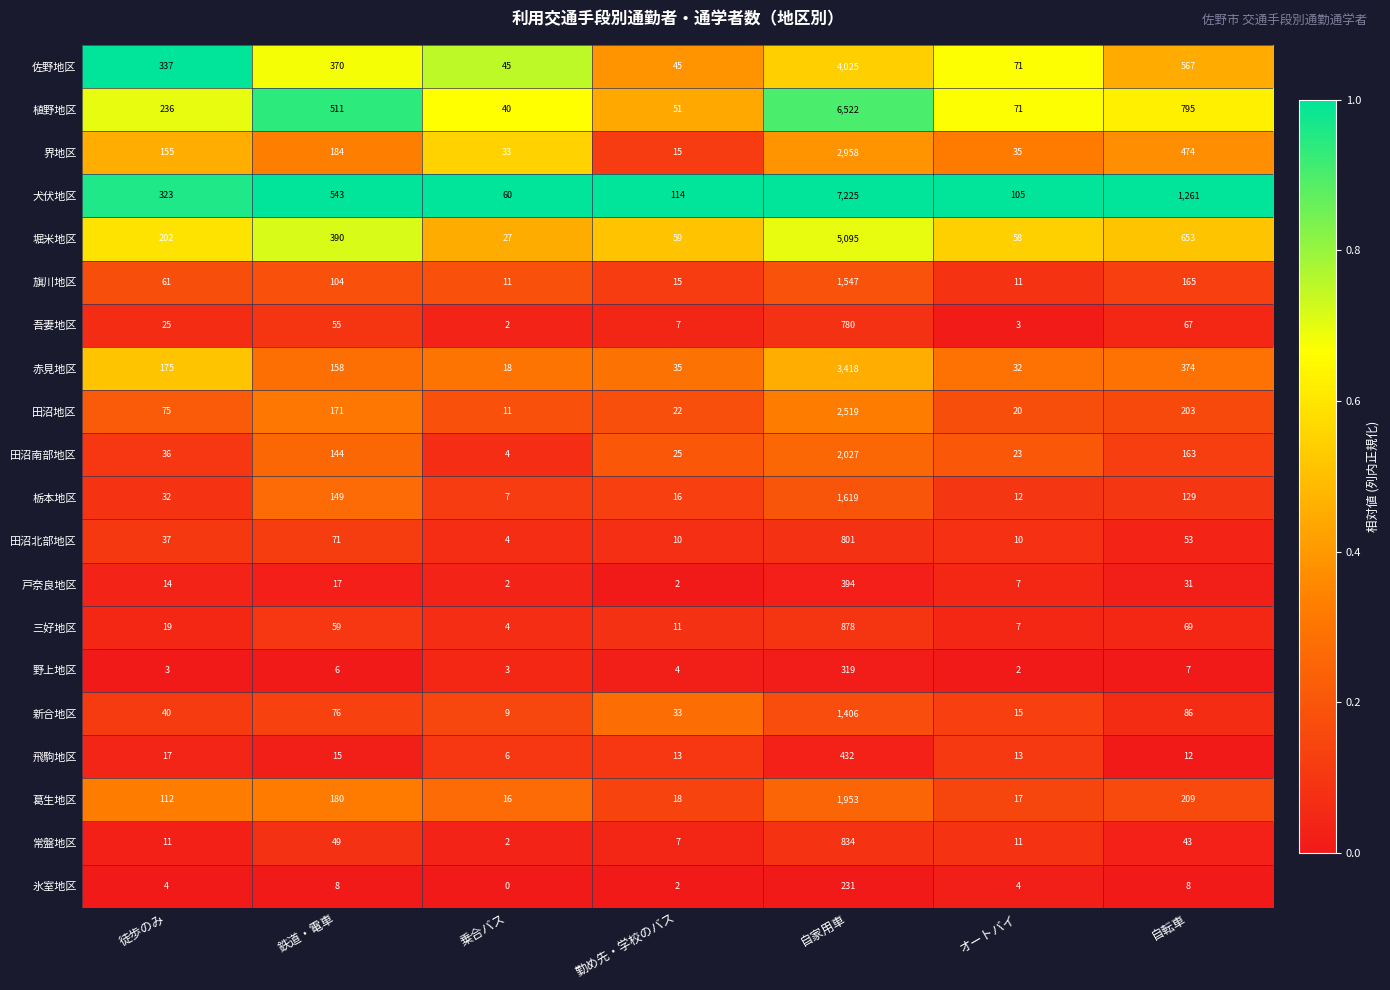

Where is 佐野地区 nearest to the value 2035?

自転車